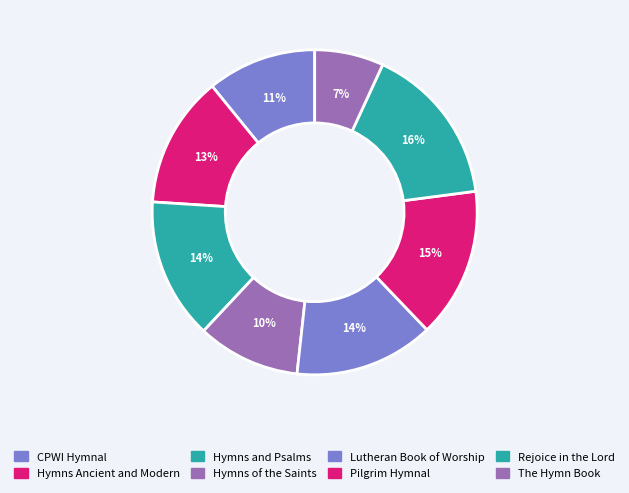

Is it true that Pilgrim Hymnal is 15% of the pie?

True